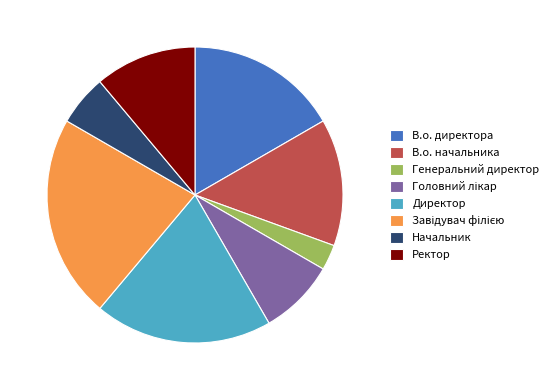

Is the sum of Ректор and В.о. директора greater than half?

No